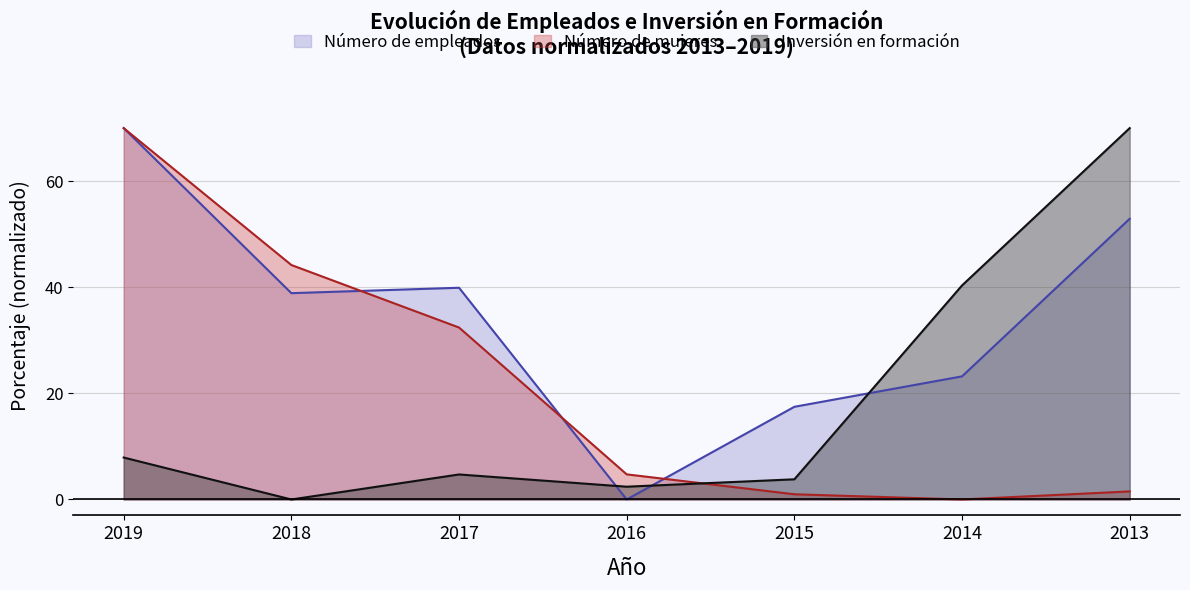

Count the number of categories in the chart.

7